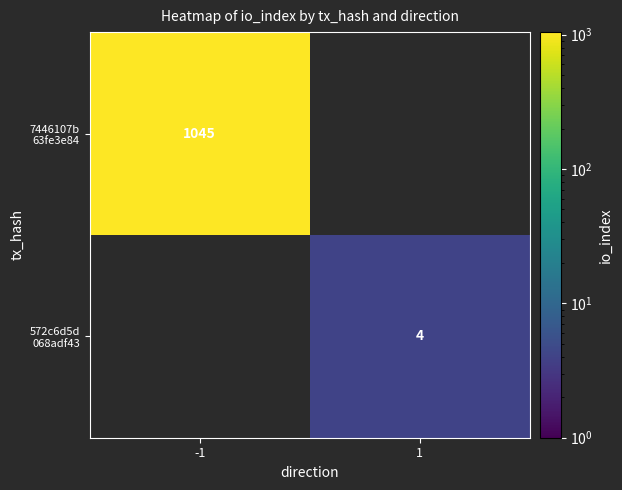

What is the minimum value for 7446107b 63fe3e84?

1045.0